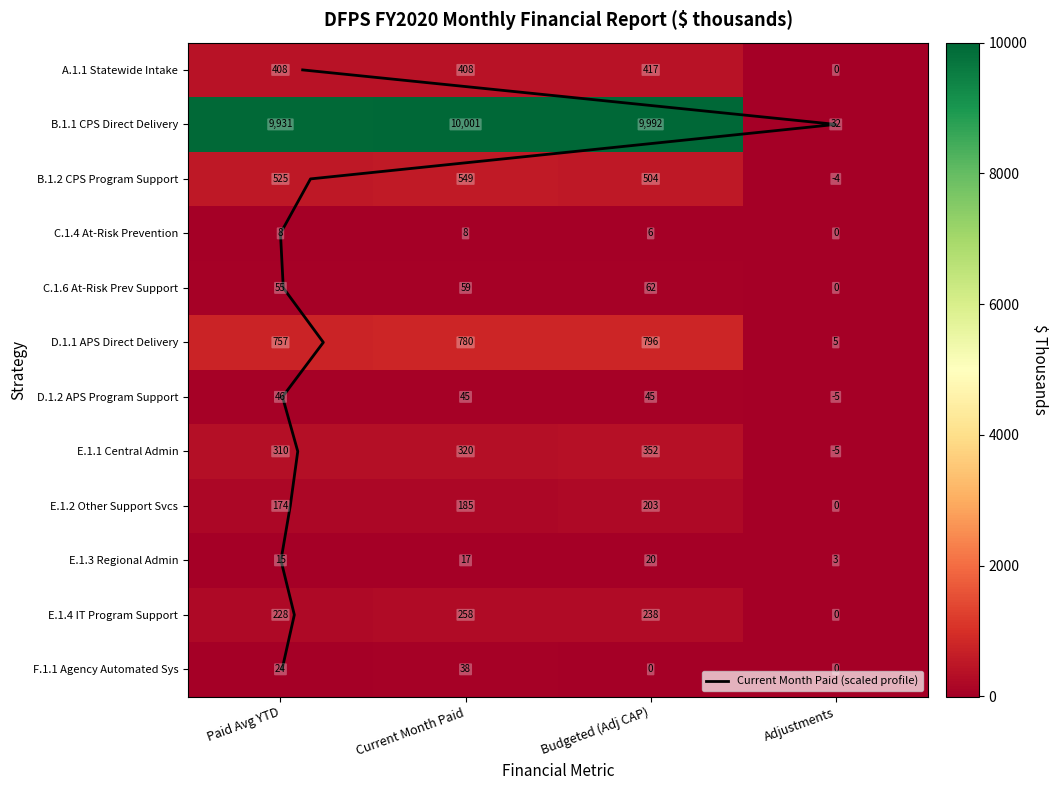

What is the sum of all D.1.1 APS Direct Delivery values?

2337.9